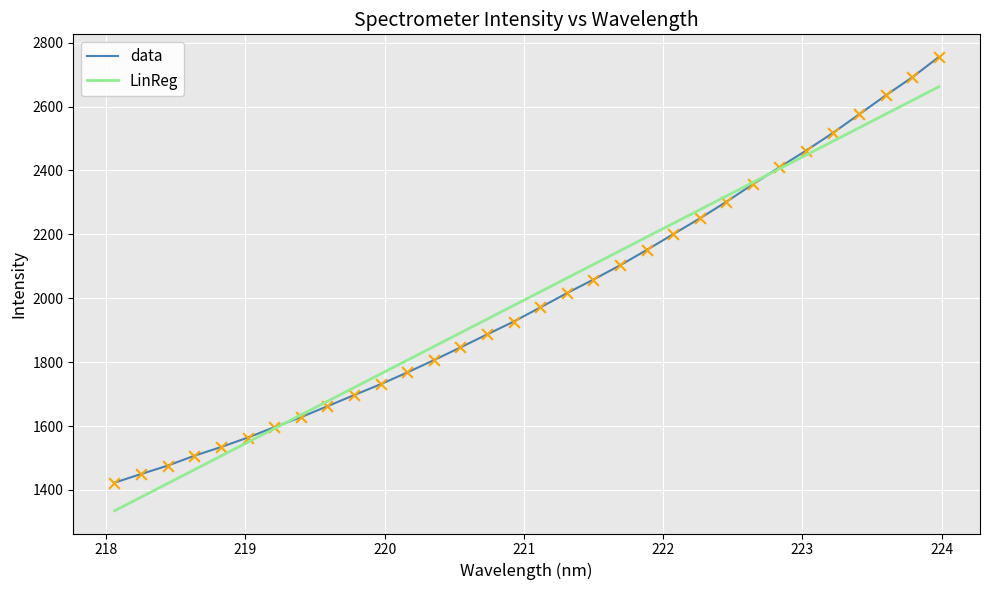

At how many categories does at least one series exceed 1610?

25